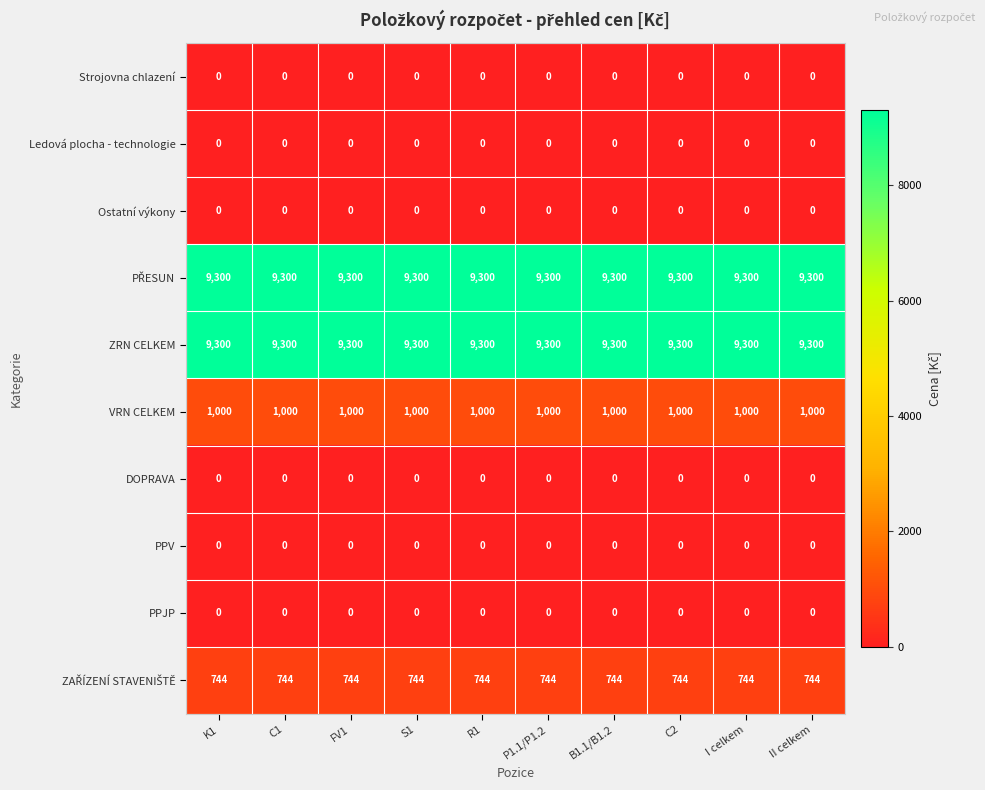

How many distinct data groups are displayed?

10